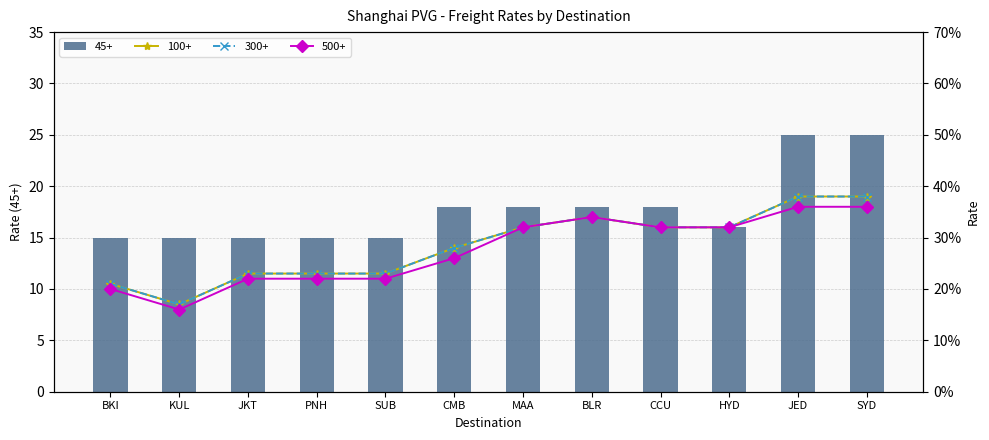

Reading left to right, what are all the values shown in this chart?

45+: BKI=15.0	KUL=15.0	JKT=15.0	PNH=15.0	SUB=15.0	CMB=18.0	MAA=18.0	BLR=18.0	CCU=18.0	HYD=16.0	JED=25.0	SYD=25.0
100+: BKI=10.5	KUL=8.5	JKT=11.5	PNH=11.5	SUB=11.5	CMB=14.0	MAA=16.0	BLR=17.0	CCU=16.0	HYD=16.0	JED=19.0	SYD=19.0
300+: BKI=10.5	KUL=8.5	JKT=11.5	PNH=11.5	SUB=11.5	CMB=14.0	MAA=16.0	BLR=17.0	CCU=16.0	HYD=16.0	JED=19.0	SYD=19.0
500+: BKI=10.0	KUL=8.0	JKT=11.0	PNH=11.0	SUB=11.0	CMB=13.0	MAA=16.0	BLR=17.0	CCU=16.0	HYD=16.0	JED=18.0	SYD=18.0